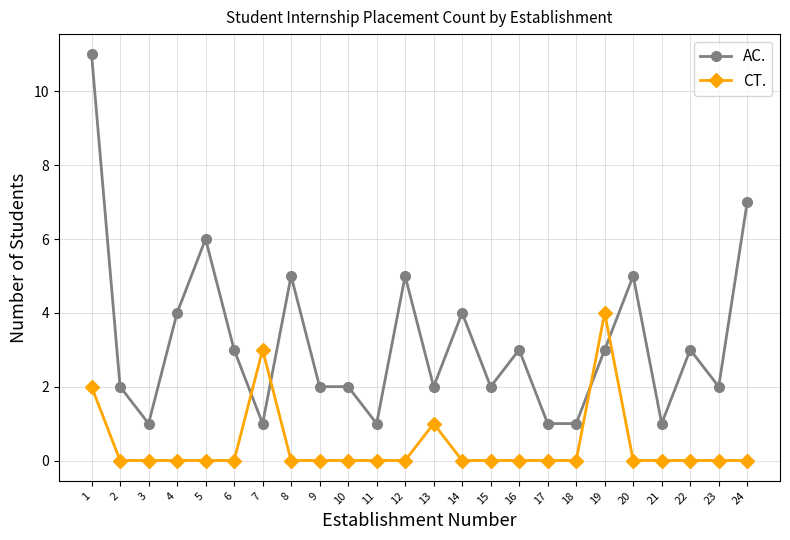

True or false: AC. has more than 1 points higher than both neighbors.

True